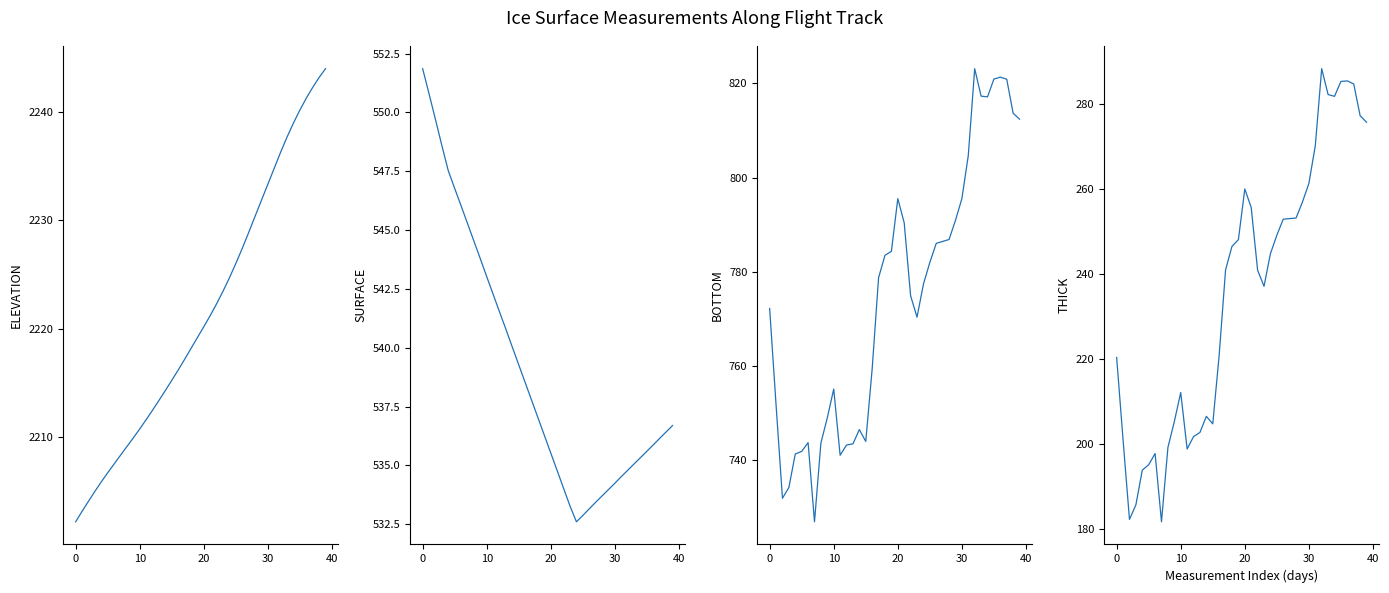

What is the difference between the THICK values at 13 and 27?

50.3